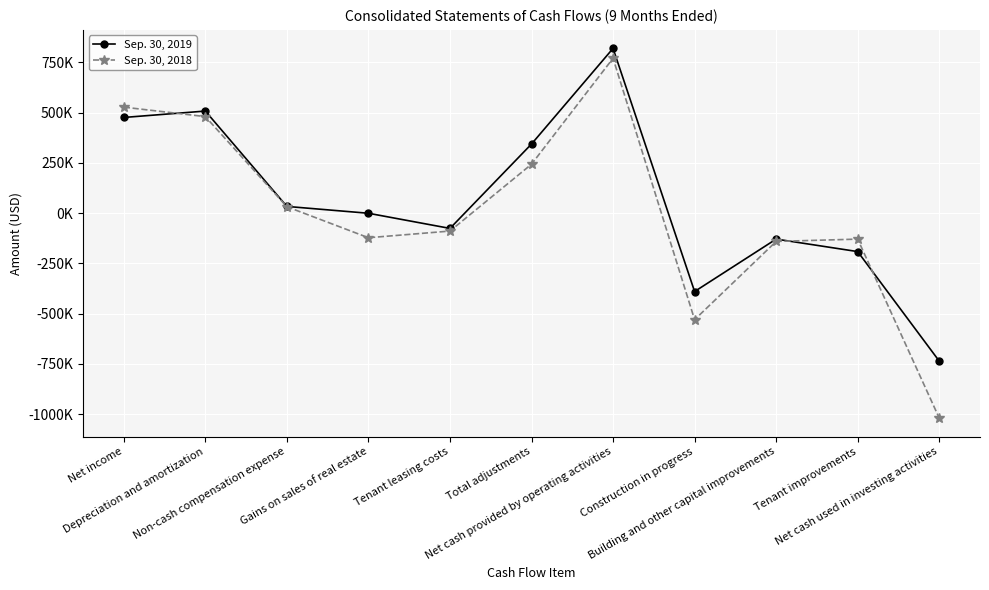

What is the greatest value displayed?

819792